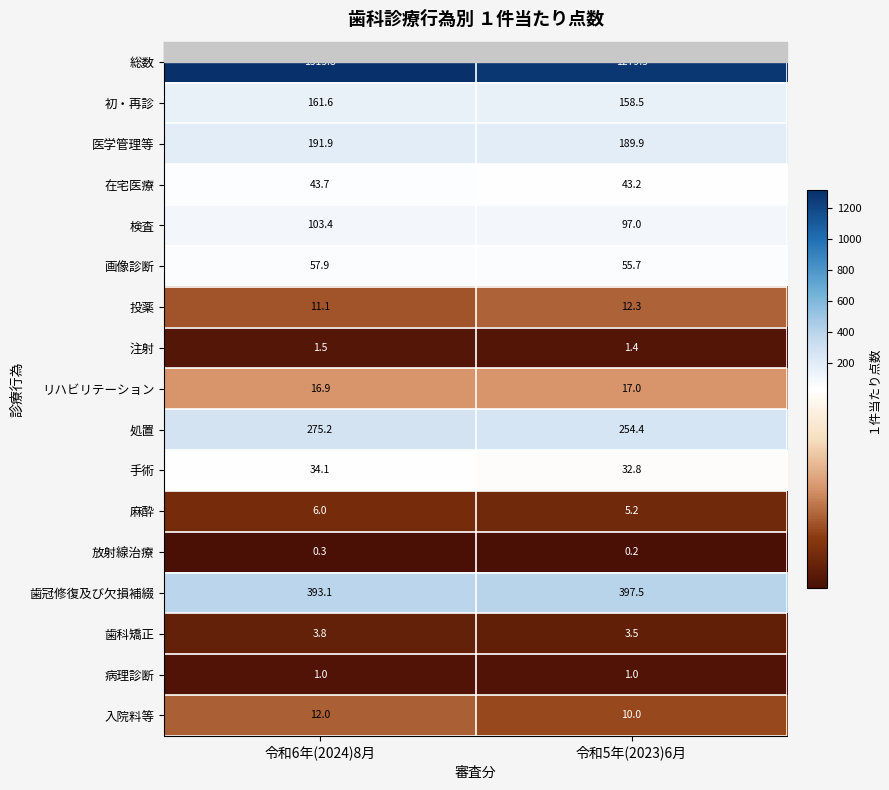

What is the sum of the 歯科矯正 values at 令和6年(2024)8月 and 令和5年(2023)6月?

7.3